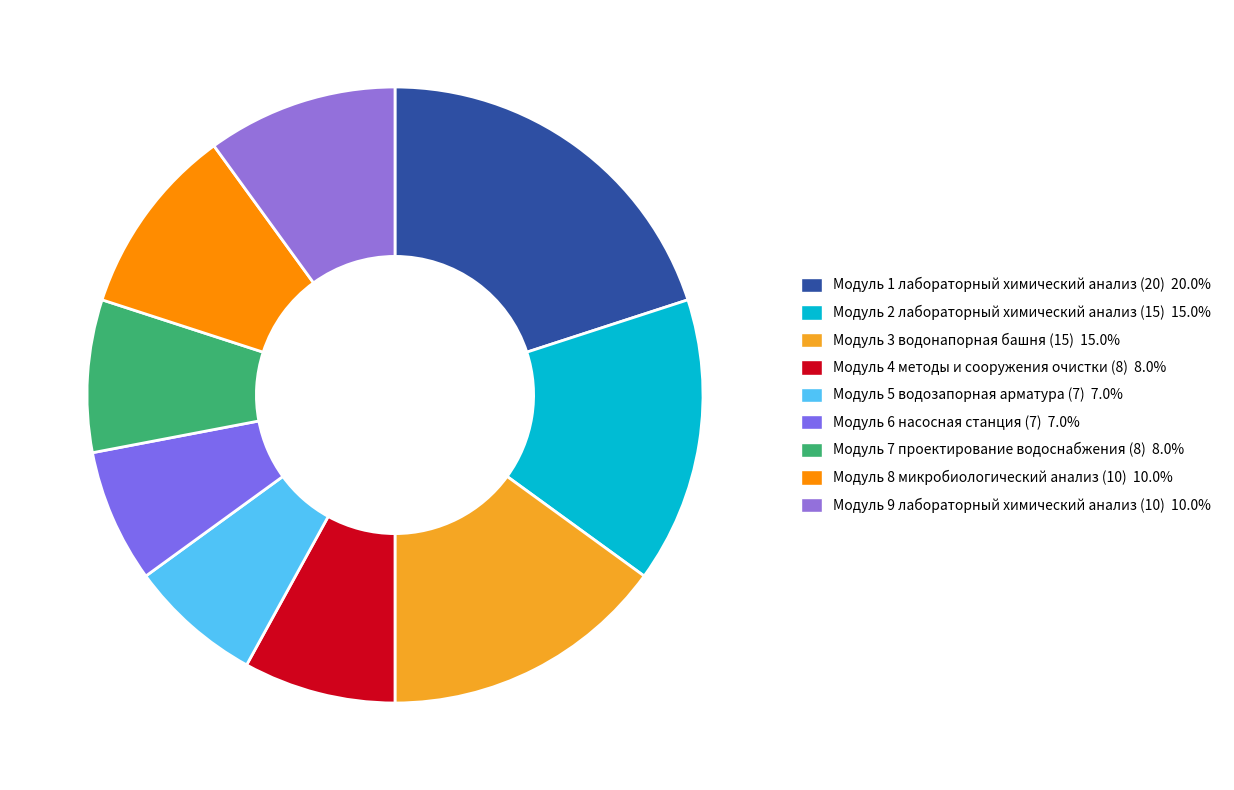

How much of the chart is everything except Модуль 9 лабораторный химический анализ (10)?

90.0%